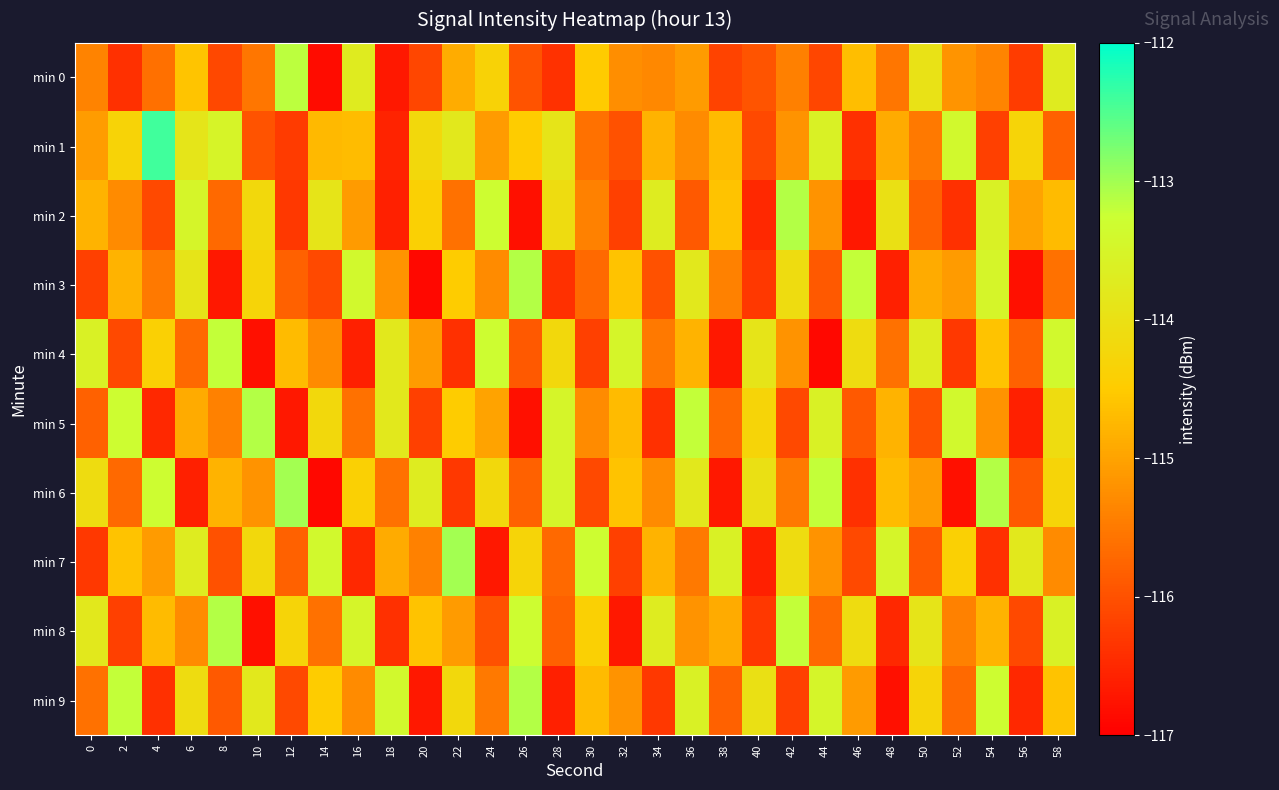

What is the total value across all series at 10?

-1149.9